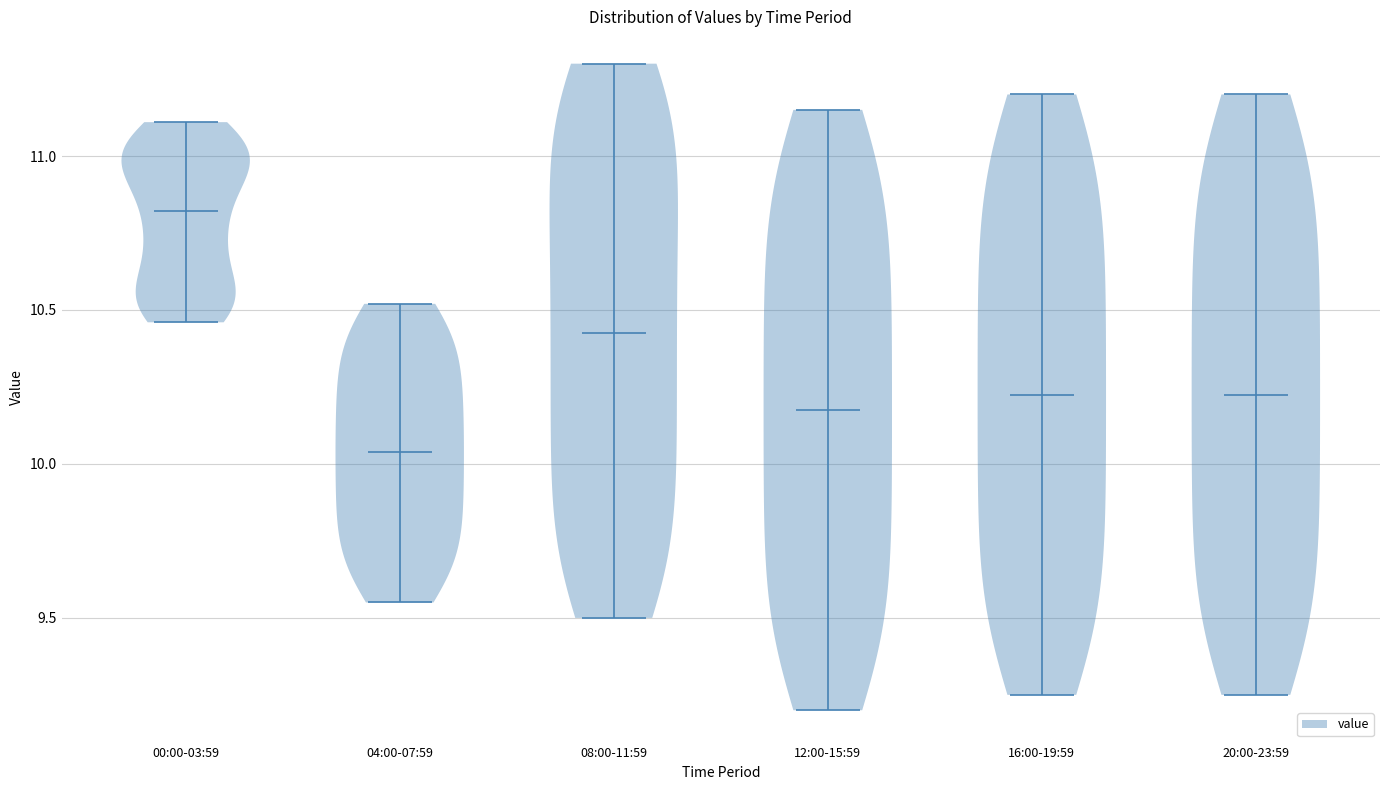

Where does the median line of the violin for 00:00-03:59 sit on the y-axis? The values are not printed on the chart, so give them approximately, as read against the axis.

10.80